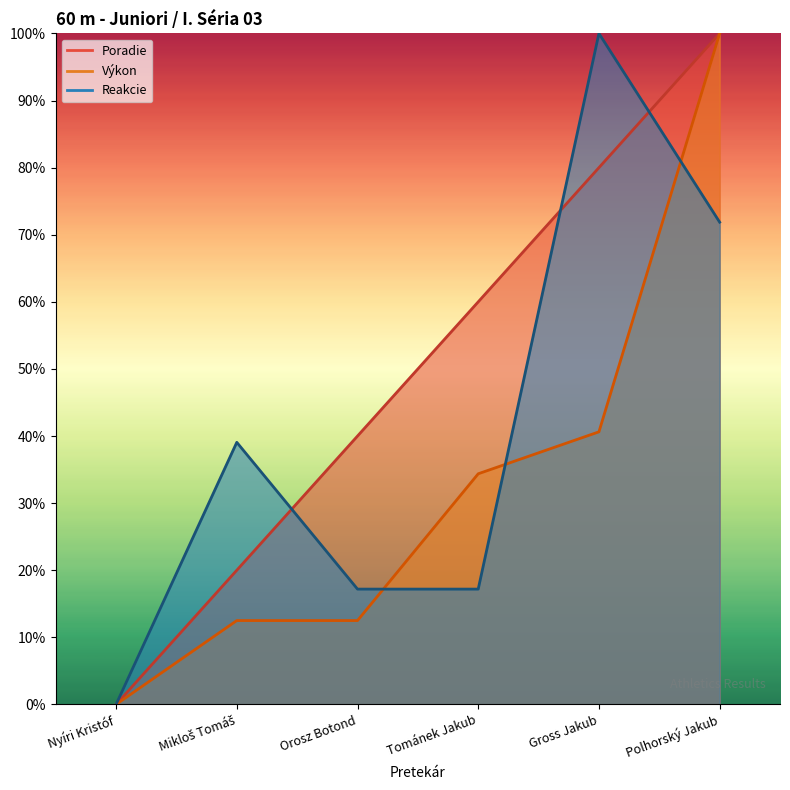

What are all the series names shown in the legend?

Poradie, Výkon, Reakcie